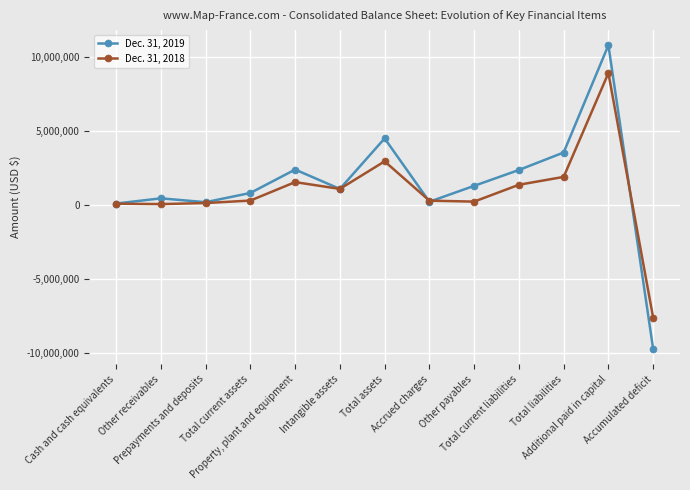

At Total current liabilities, list the series in order from smallest to largest.

Dec. 31, 2018, Dec. 31, 2019